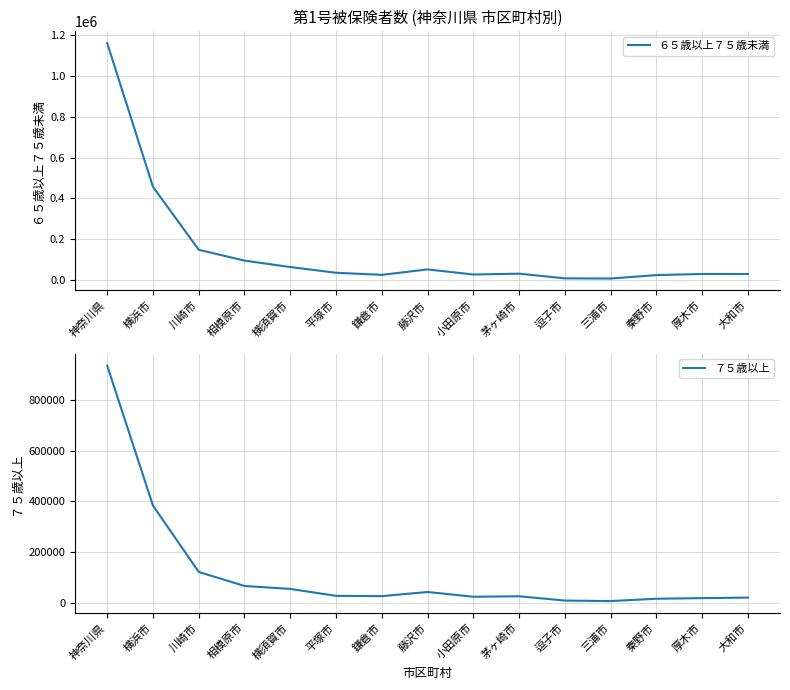

At how many categories does at least one series exceed 1012448?

1